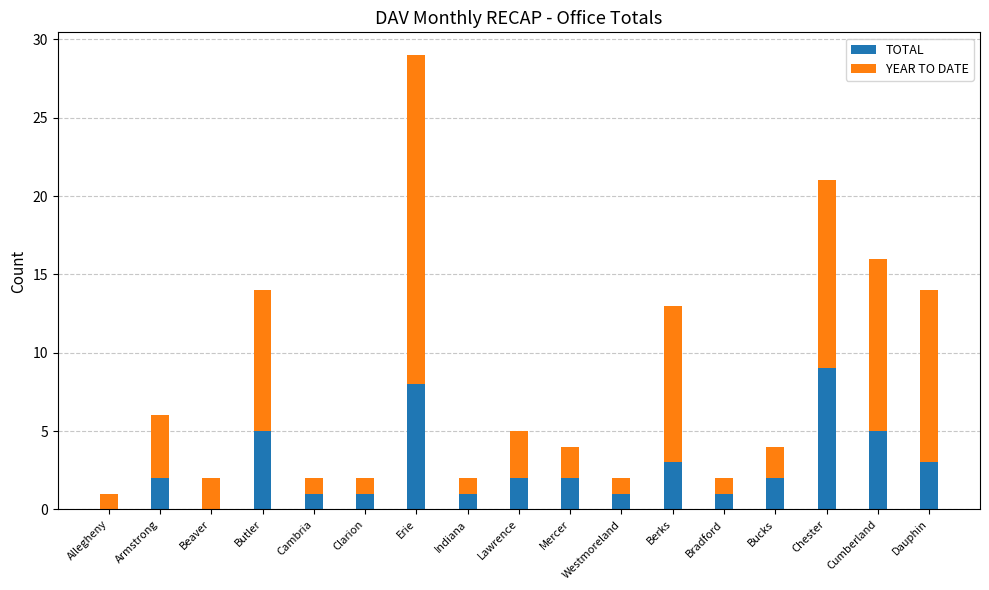

The value of TOTAL at Allegheny is 0. True or false?

True